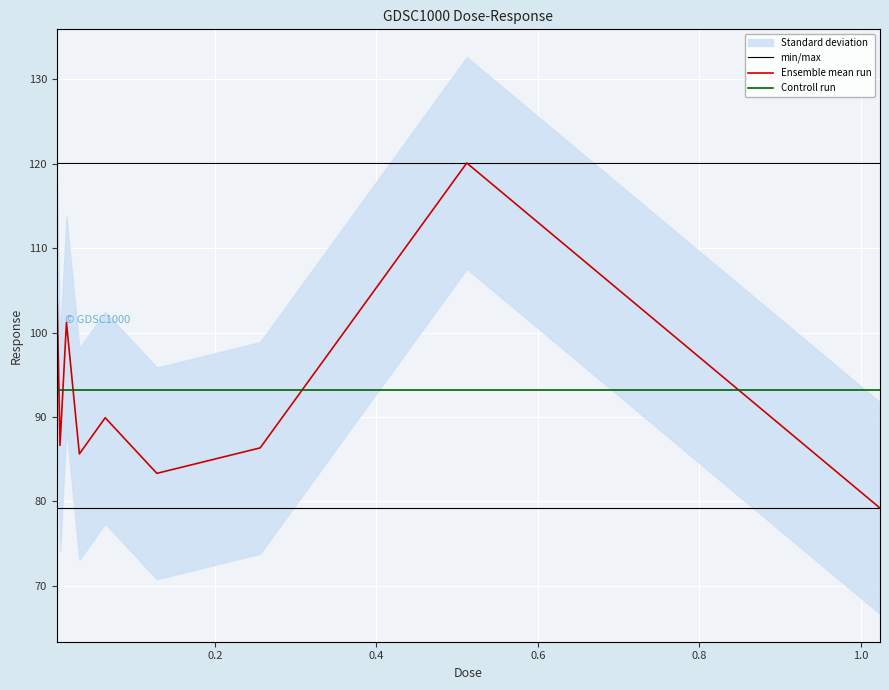

What is the maximum value for min/max?

120.1